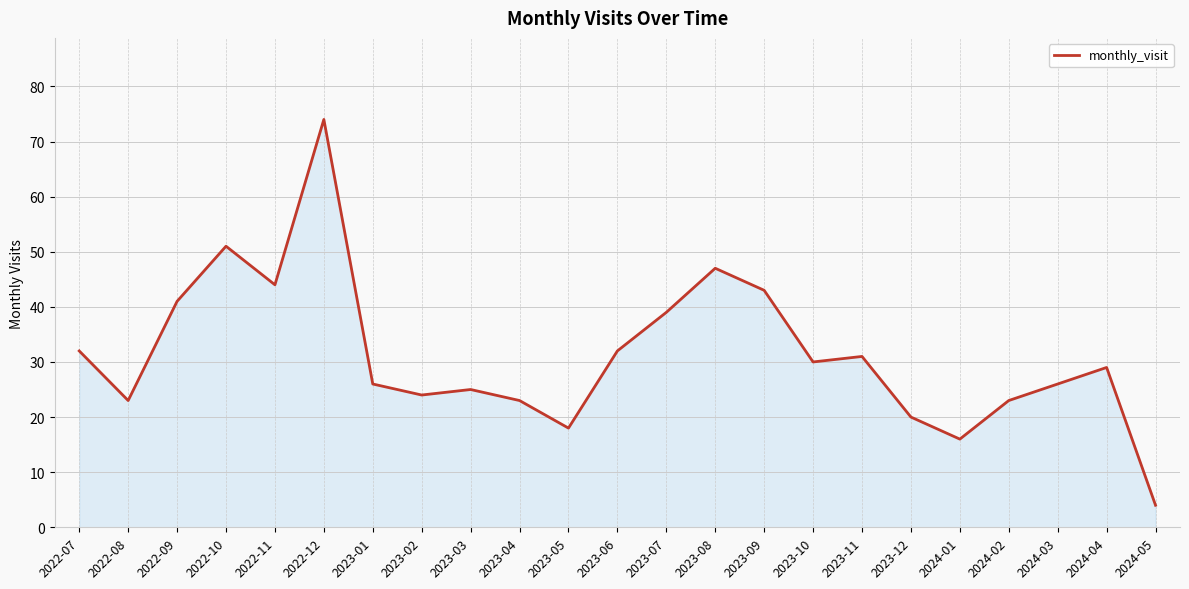

Which category has the highest value across all series?

2022-12